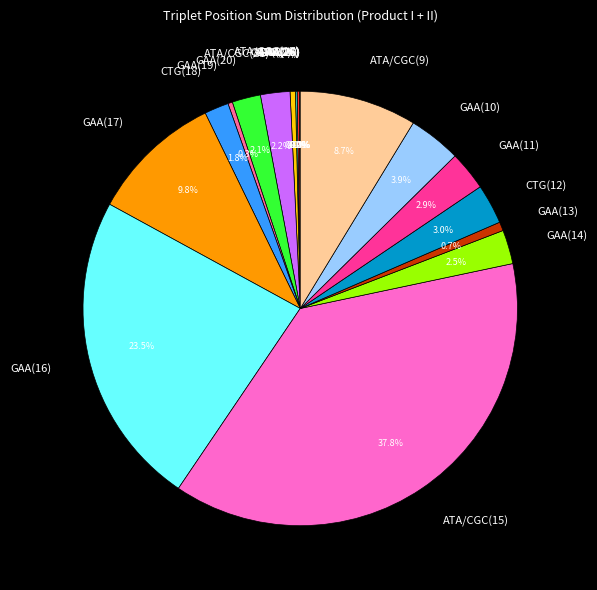

Combined, what portion of the pie is ATA/CGC(9) and CTG(12)?

11.7%